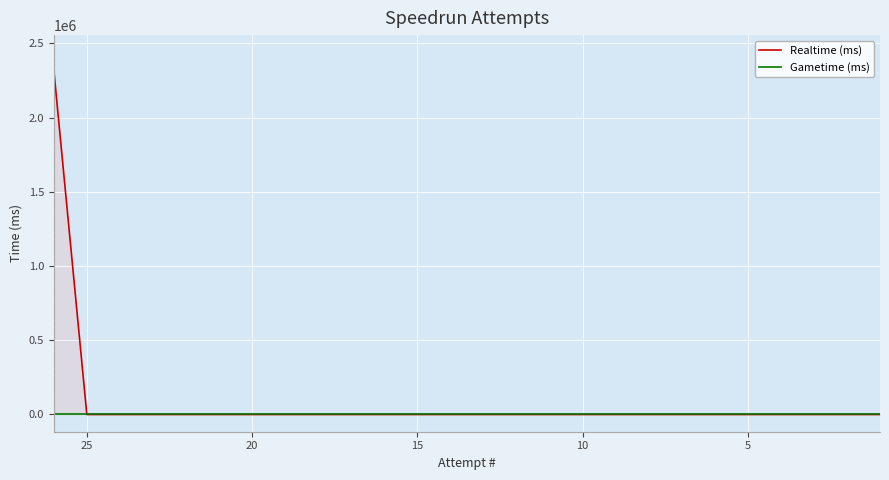

Reading left to right, list all the values displayed in this chart.

Realtime (ms): 2323797	0	0	0	0	0	0	0	0	0	0	0	0	0	0	0	0	0	0	0	0	0	0	0	0	0
Gametime (ms): 0	0	0	0	0	0	0	0	0	0	0	0	0	0	0	0	0	0	0	0	0	0	0	0	0	0